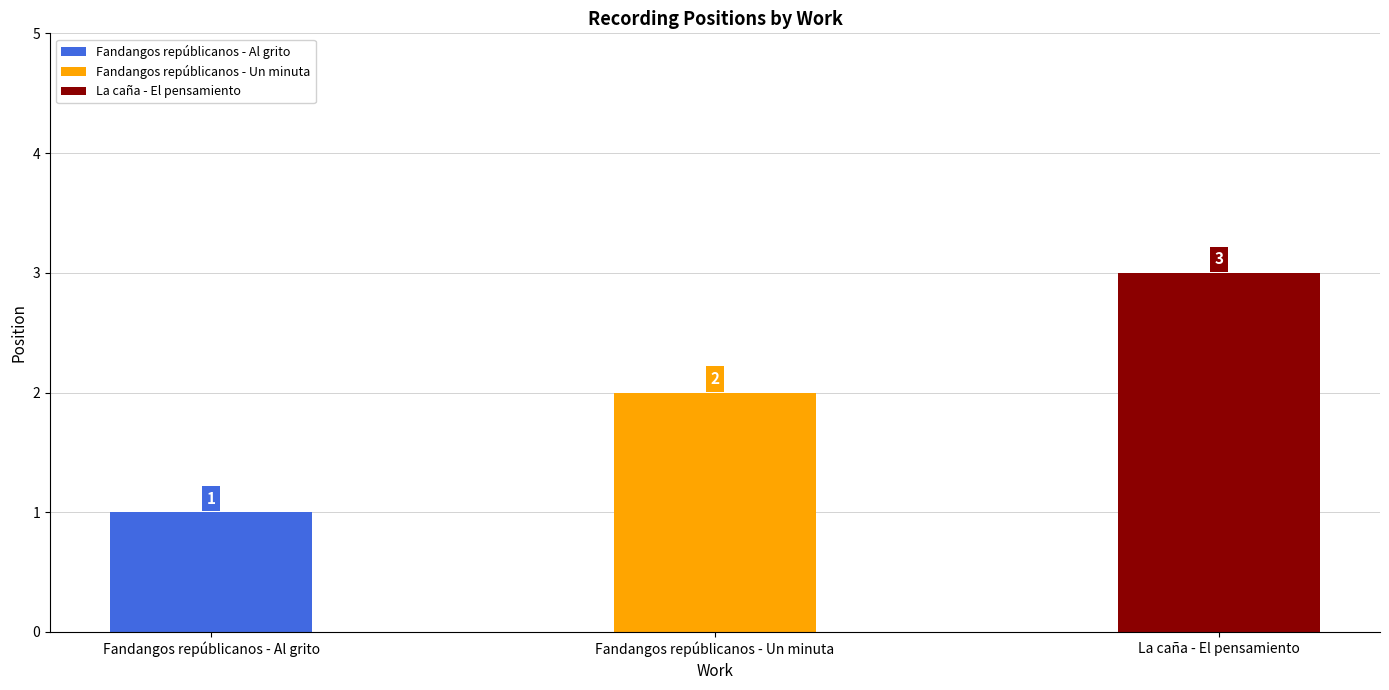

Reading left to right, transcribe all the data shown in this chart.

Fandangos repúblicanos - Al grito=1	Fandangos repúblicanos - Un minuta=2	La caña - El pensamiento=3